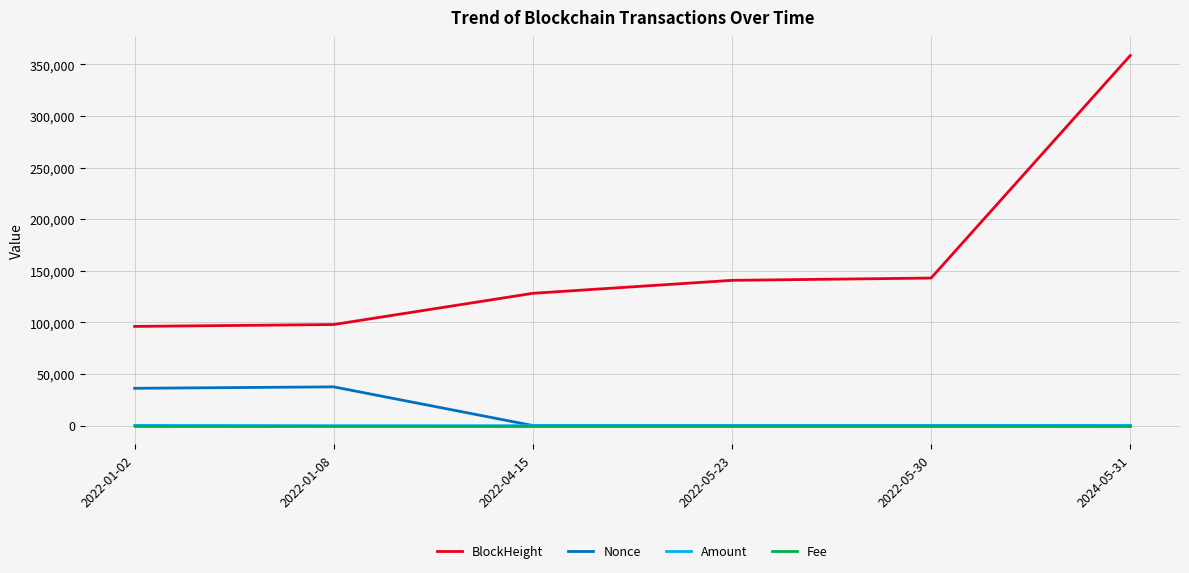

What is the spread (max minus min) of values at 2022-05-30?

142987.0